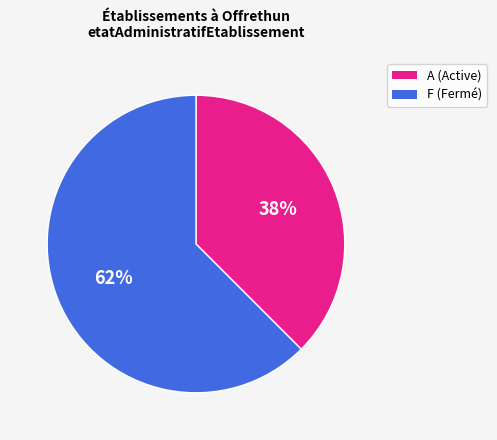

How many segments does this pie chart have?

2